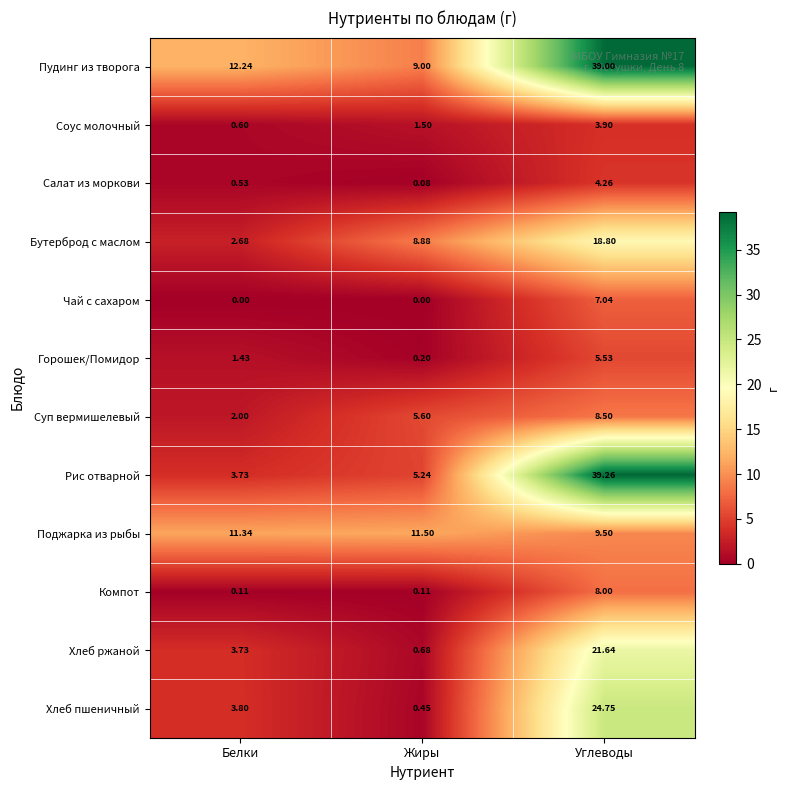

Which series changed the most between Белки and Жиры?

Бутерброд с маслом